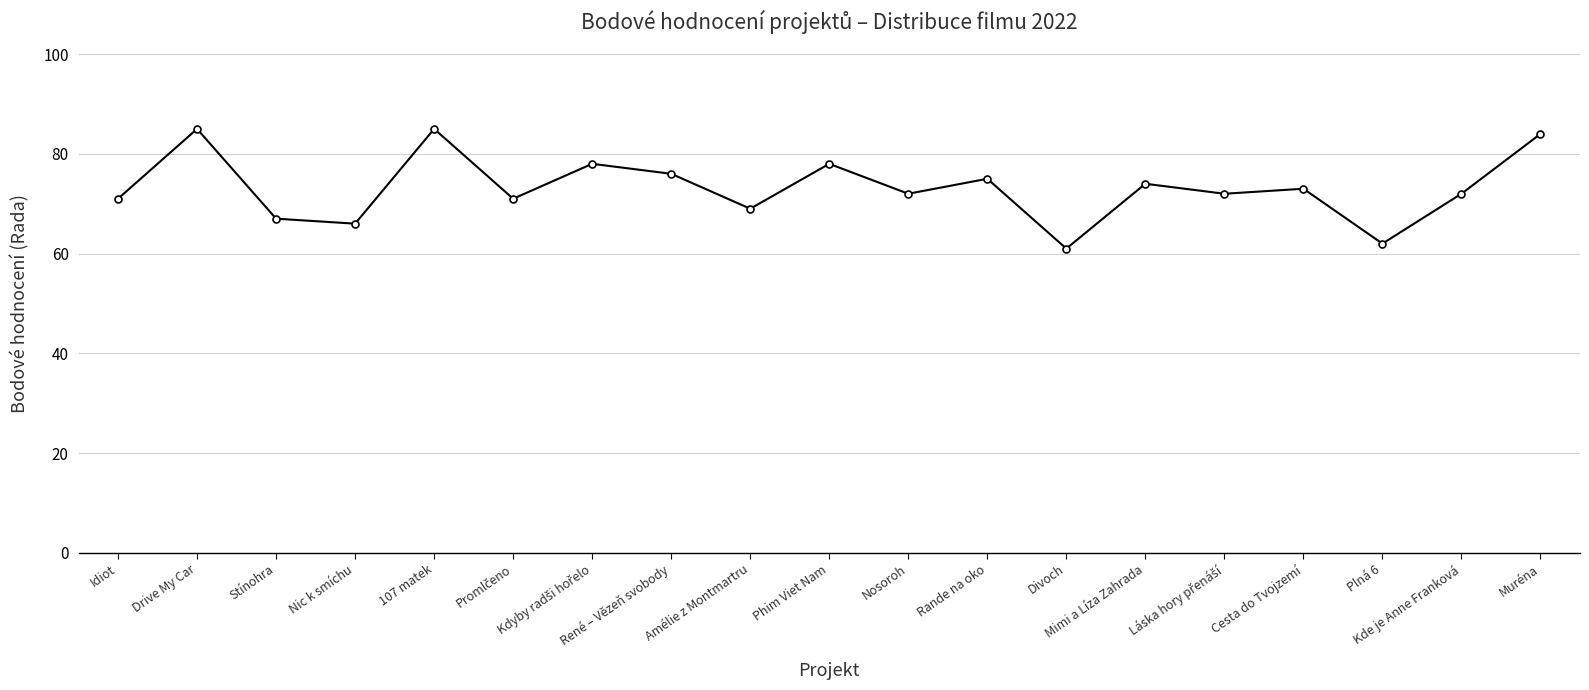

What is the maximum value shown in the chart?

85